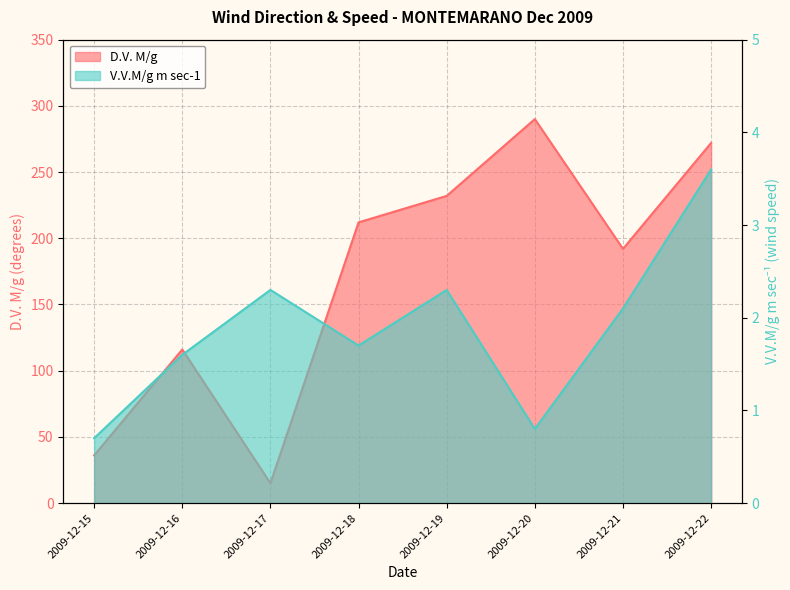

At how many categories does at least one series exceed 92?

6